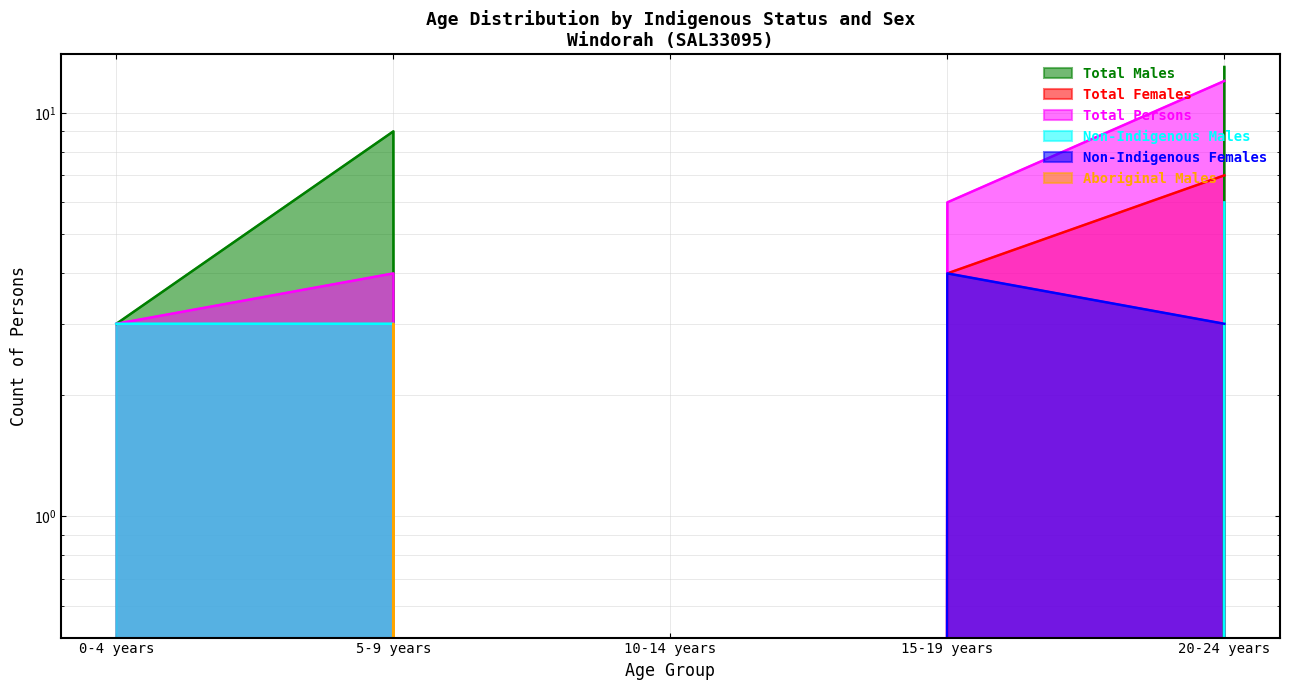

What is the average value of the Non-Indigenous Males series?

2